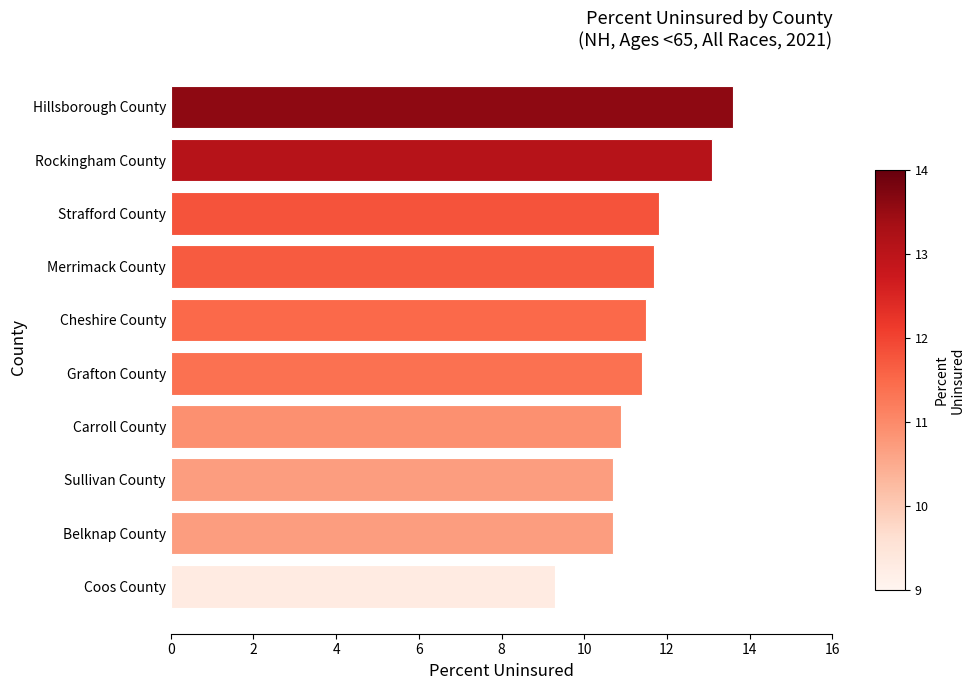

What is the greatest value displayed?

13.6